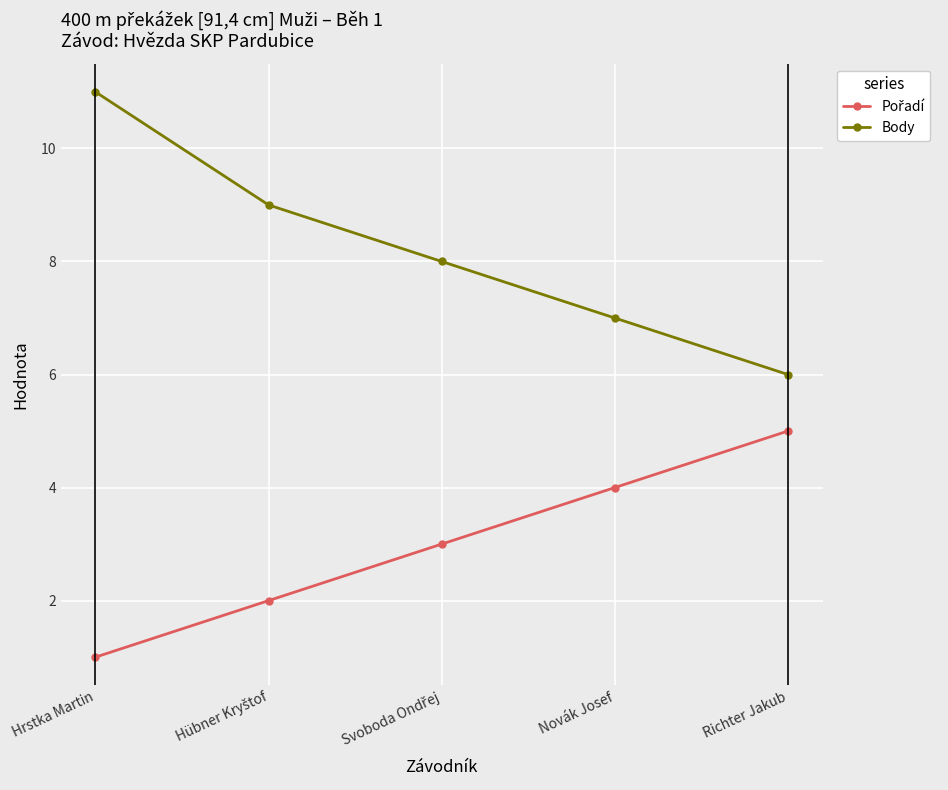

What is the label of the 5th point from the left?

Richter Jakub